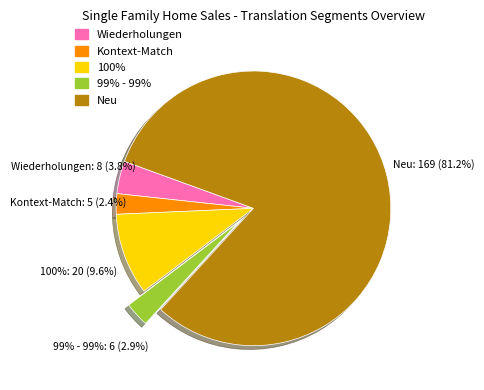

Which category has the biggest portion of the pie?

Neu